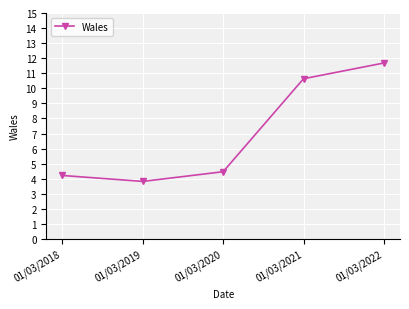

Rank the categories by value from lowest to highest.

01/03/2019, 01/03/2018, 01/03/2020, 01/03/2021, 01/03/2022